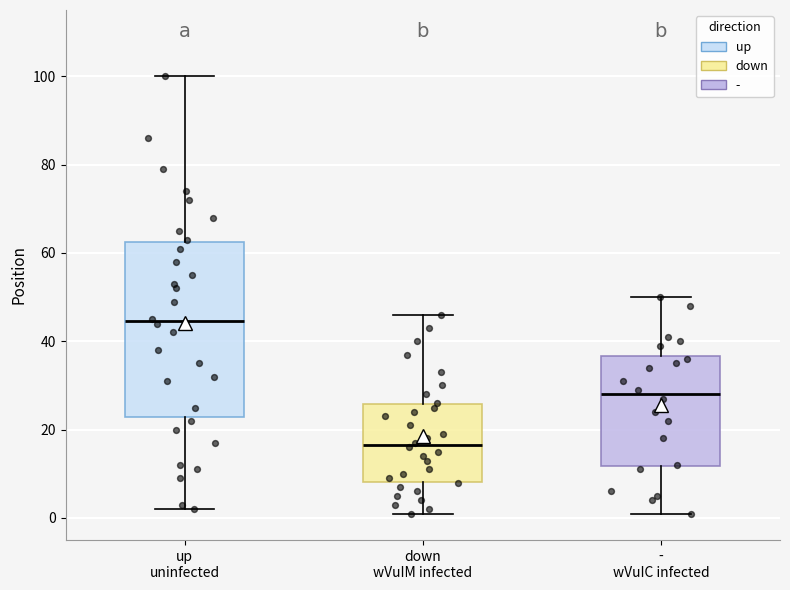

Which box's median line is the lowest?

down wVuIM infected